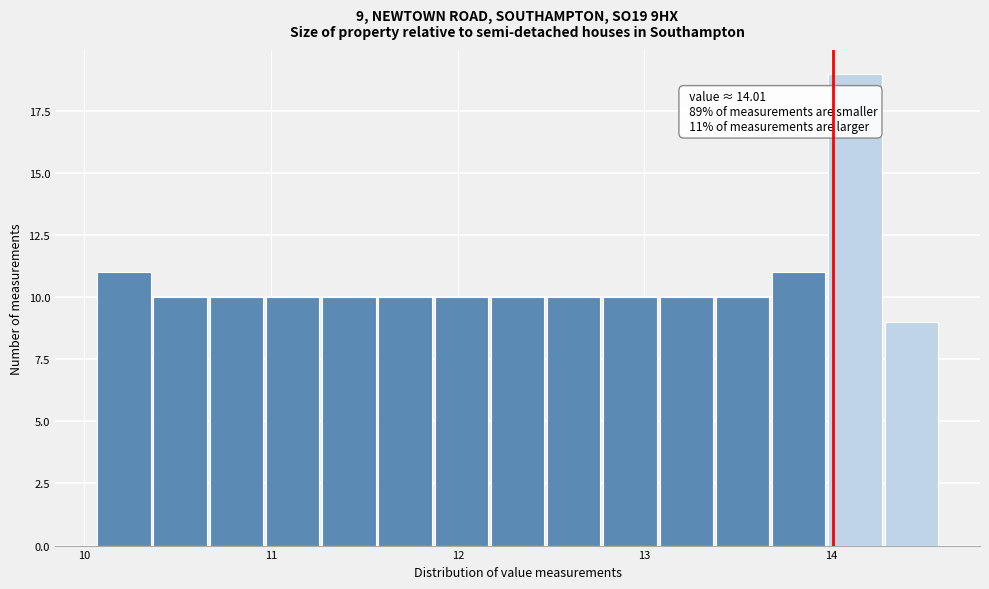

Around what value on the x-axis is the tallest bar? Give the approximate position of its centre, as read against the axis.

14.1